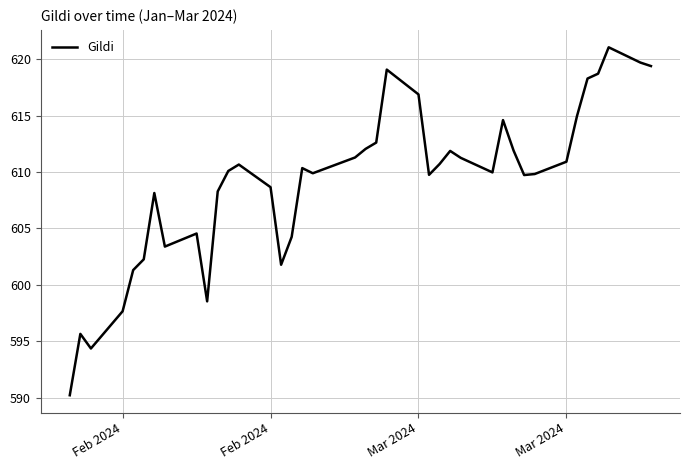

What is the greatest value displayed?

621.1